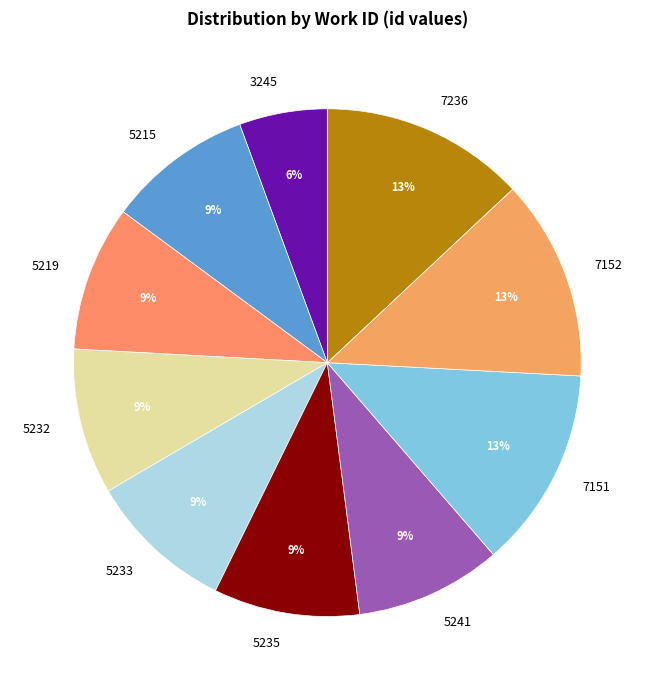

Between 3245 and 5232, which is larger?

5232